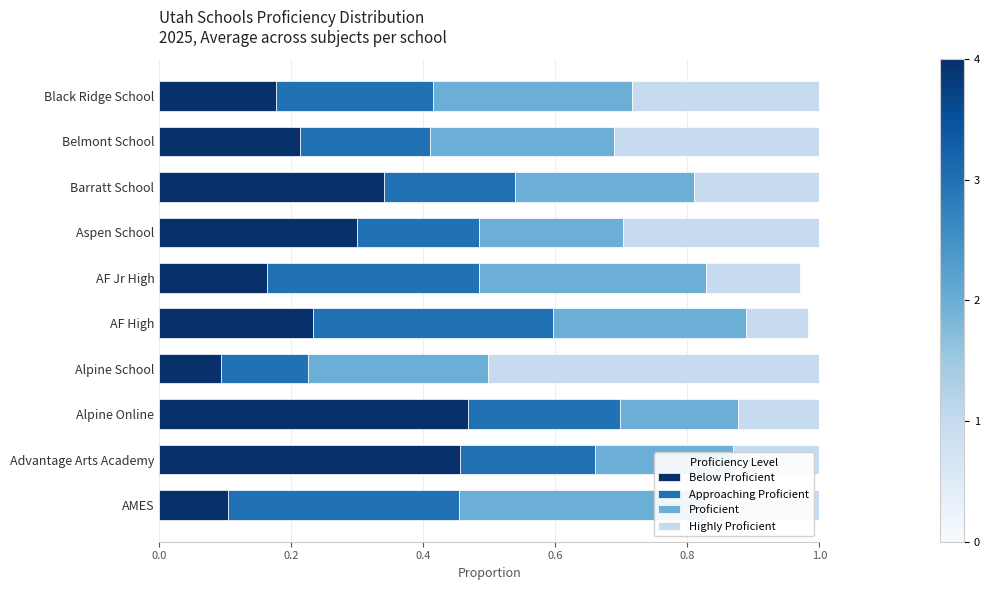

The Highly Proficient series shows 0.3 at AMES. True or false?

False